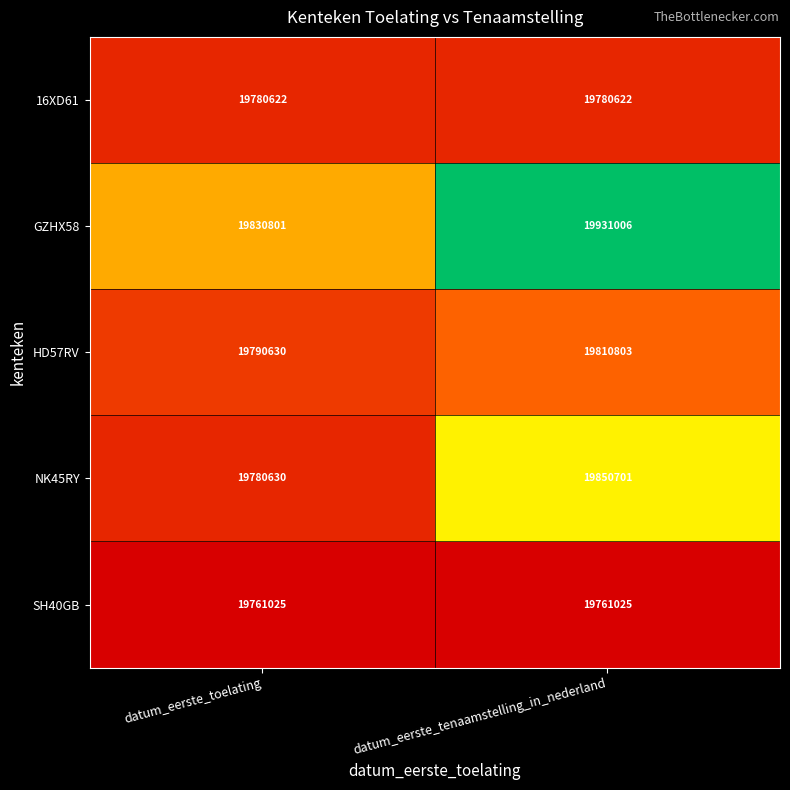

Which category has the lowest value in the NK45RY series?

datum_eerste_toelating